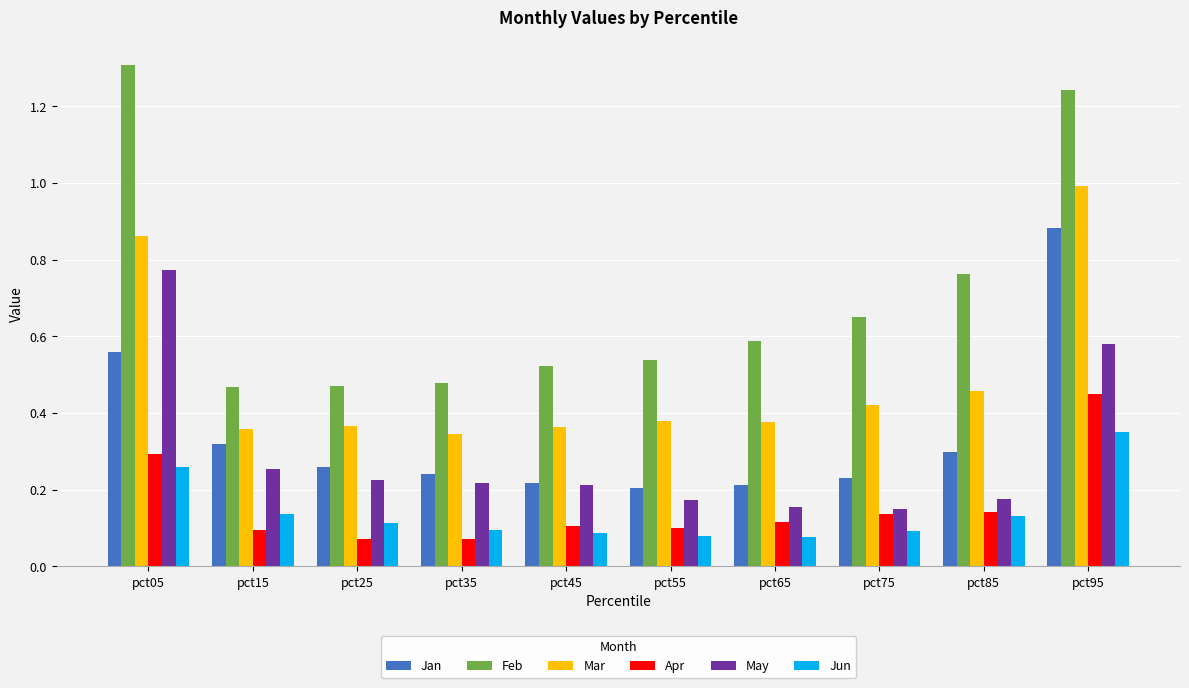

At which category is the sum across all series the highest?

pct95